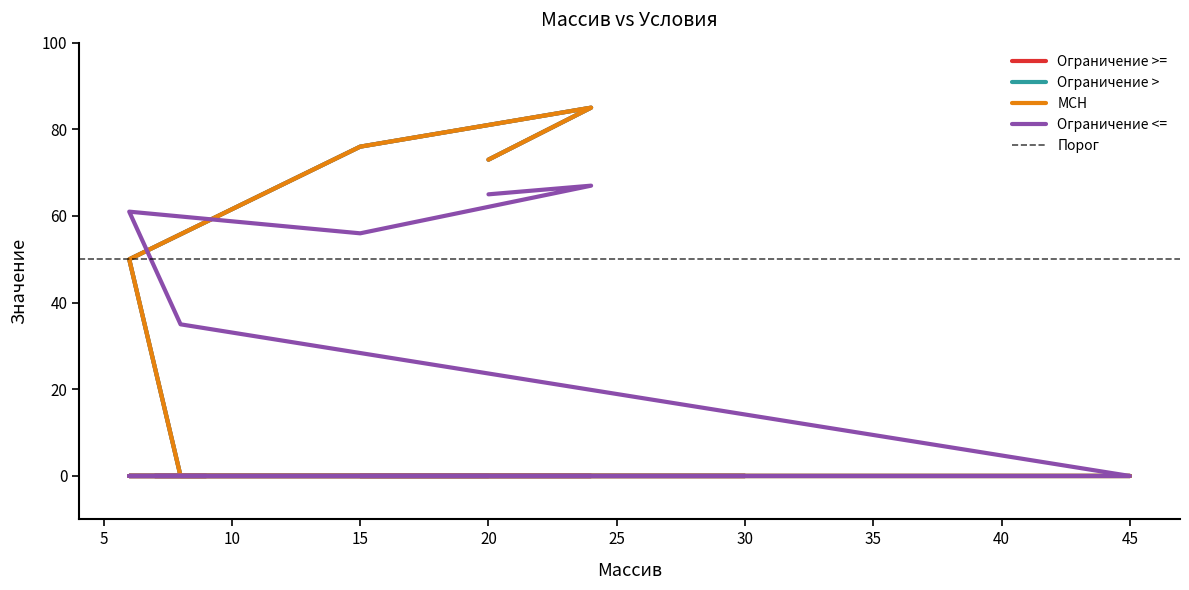

Does the chart have visible grid lines?

No